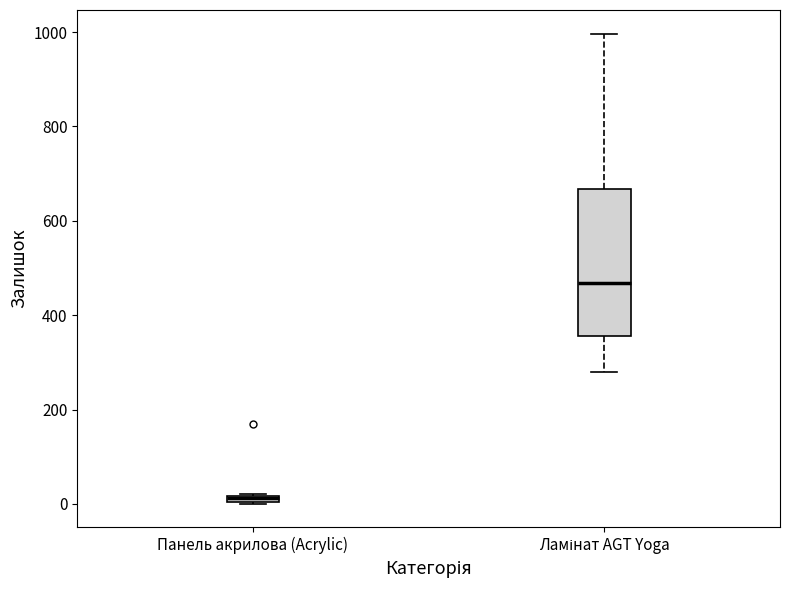

Which box has the highest median line?

Ламінат AGT Yoga